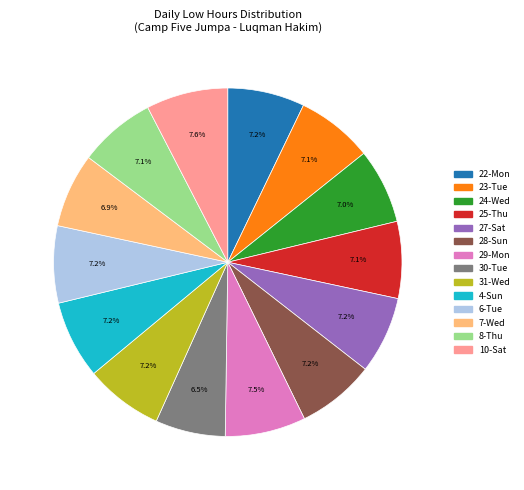

What percentage is the 24-Wed slice, to the nearest percent?

7%